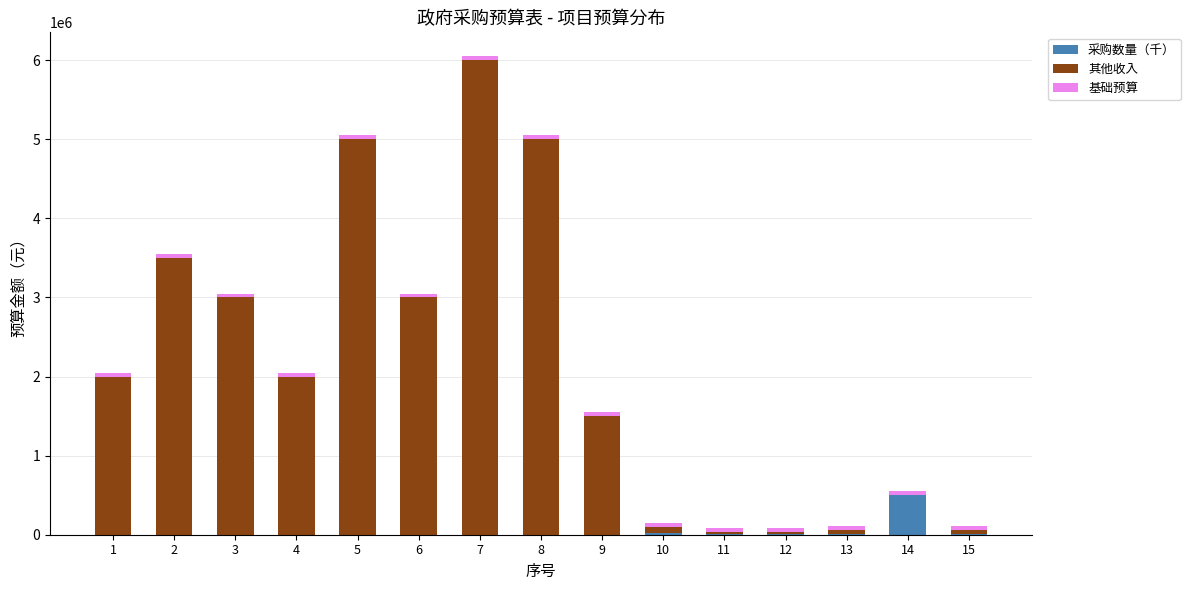

List the series in order of their peak value, lowest first.

基础预算, 采购数量（千）, 其他收入